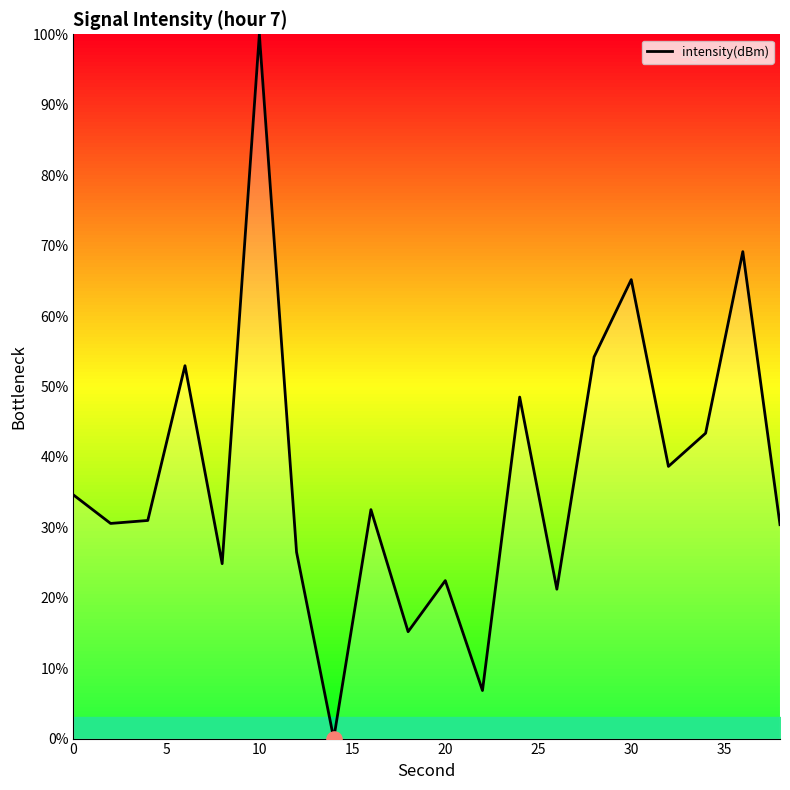

What is the difference between the maximum and minimum values?

100.0